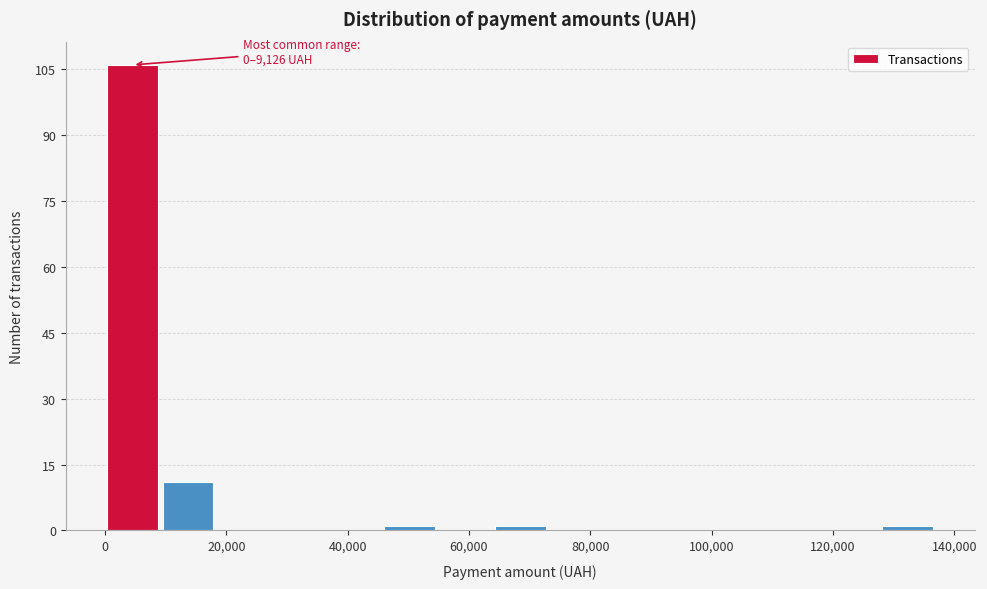

Over which range of the x-axis is the bar tallest?

0 to 10000